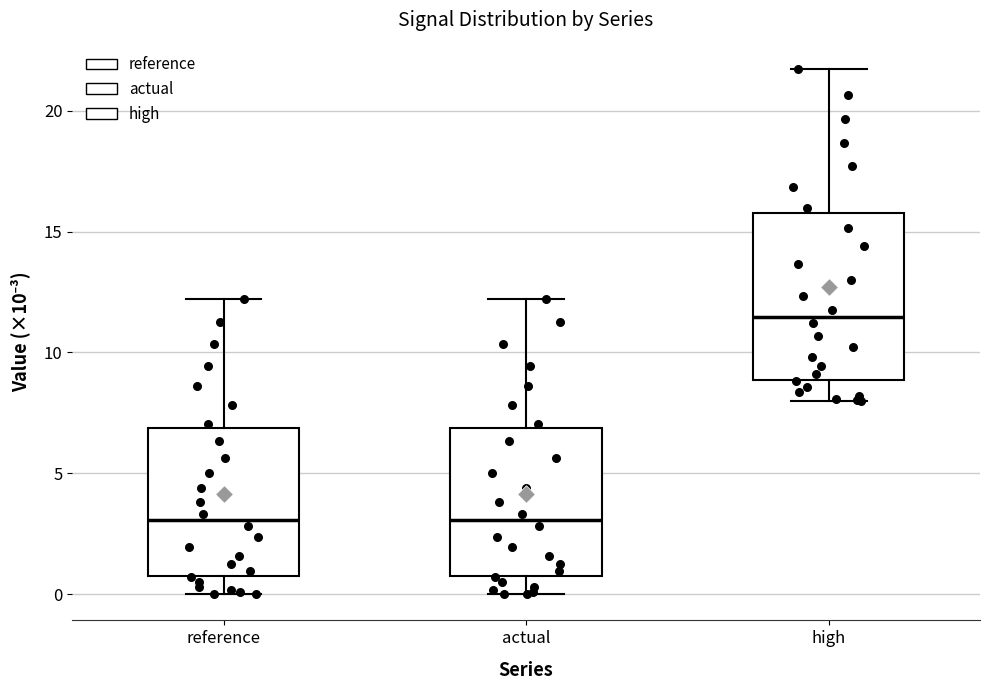

Reading left to right, read every box against the y-axis: the position of its median line, the range the box covers, and the ends of its whiskers. The values are not printed on the chart, so give them approximately, as read against the axis.

reference: median 3.0, box 1.0 to 7.0, whiskers 0.0 to 12.0
actual: median 3.0, box 1.0 to 7.0, whiskers 0.0 to 12.0
high: median 11.5, box 9.0 to 16.0, whiskers 8.0 to 21.5